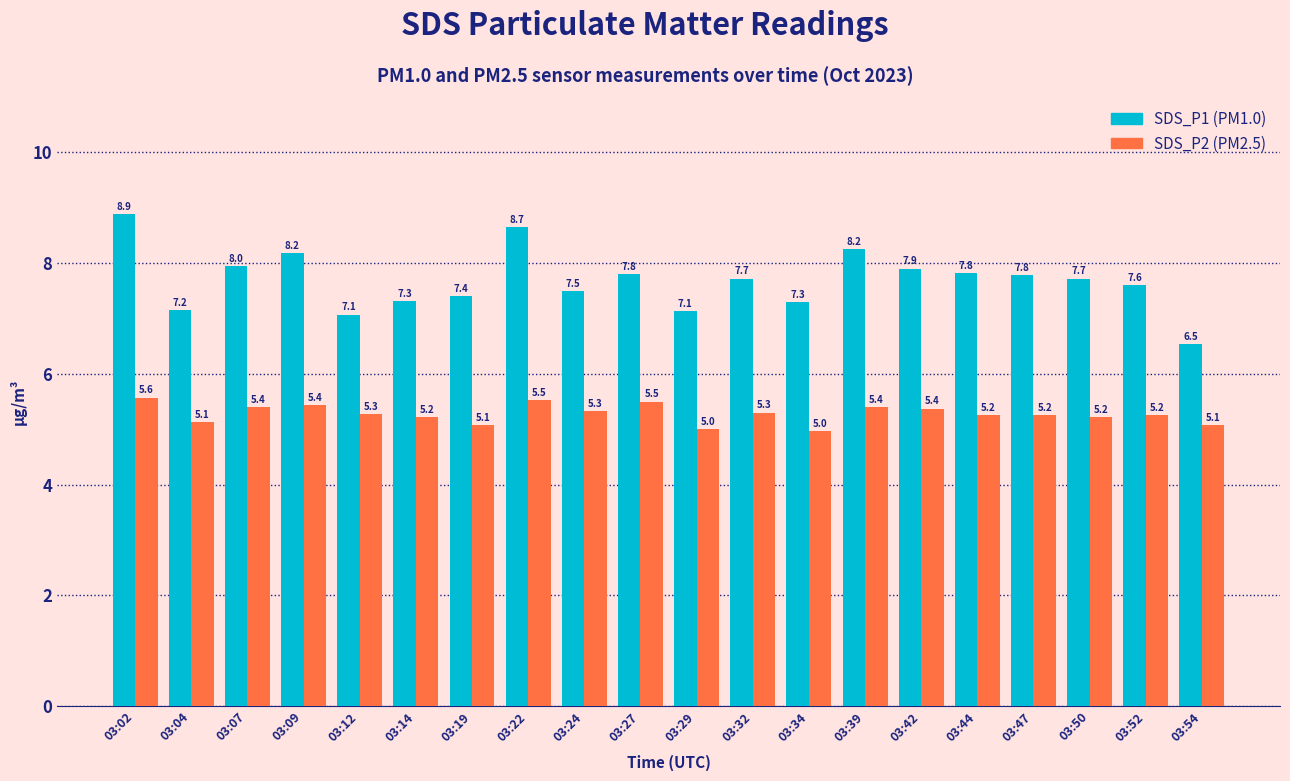

What is the smallest value displayed?

5.0